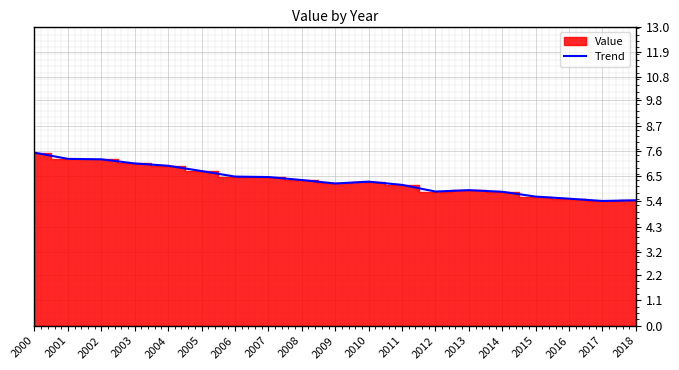

Reading left to right, transcribe all the data shown in this chart.

7.5	7.2	7.2	7.0	7.0	6.7	6.5	6.5	6.3	6.2	6.3	6.1	5.8	5.9	5.8	5.6	5.5	5.4	5.5